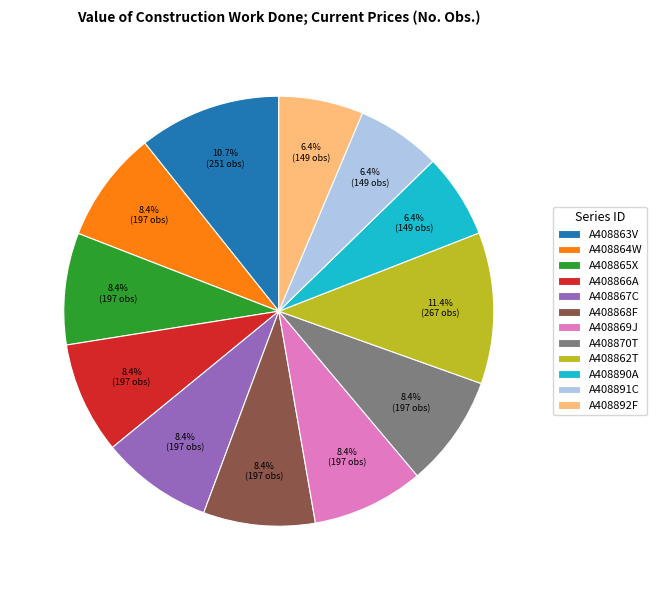

Count the number of slices in the pie.

12